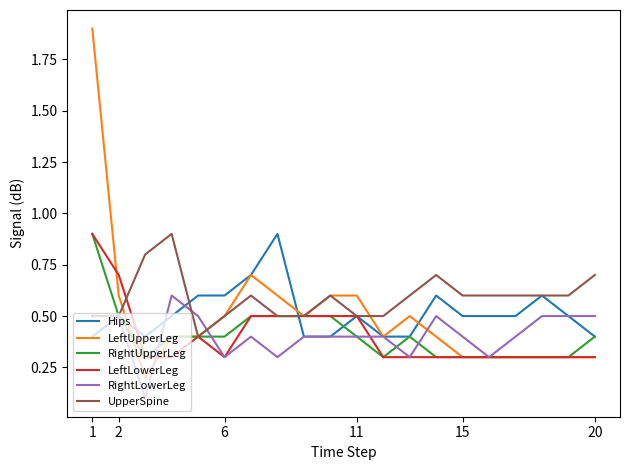

What is the maximum value for UpperSpine?

0.9